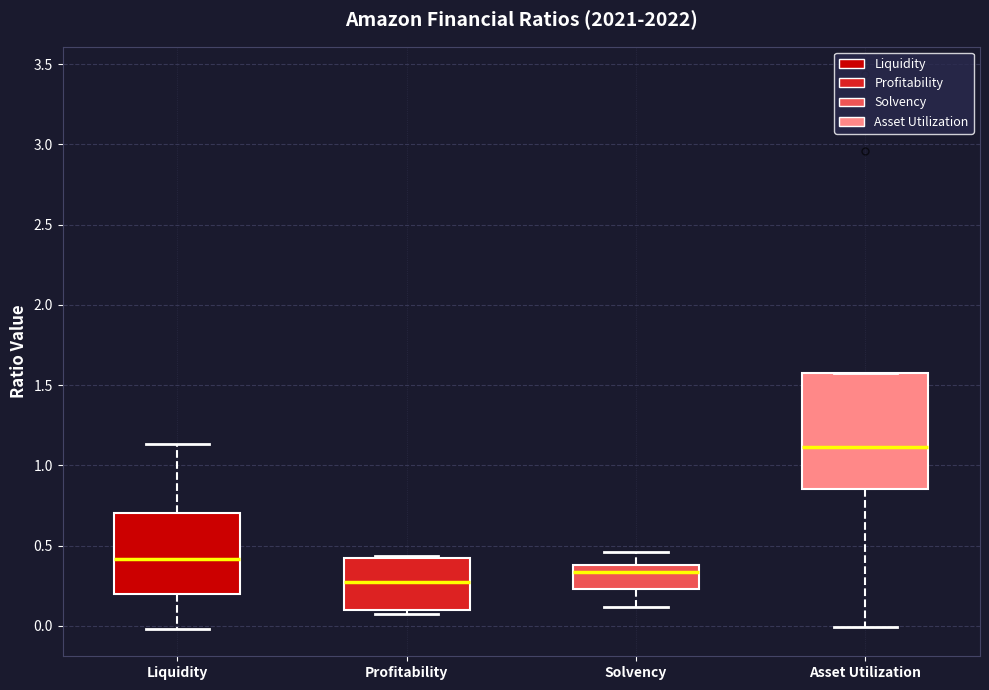

Comparing the boxes themselves (not the whiskers), which one is the tallest?

Asset Utilization